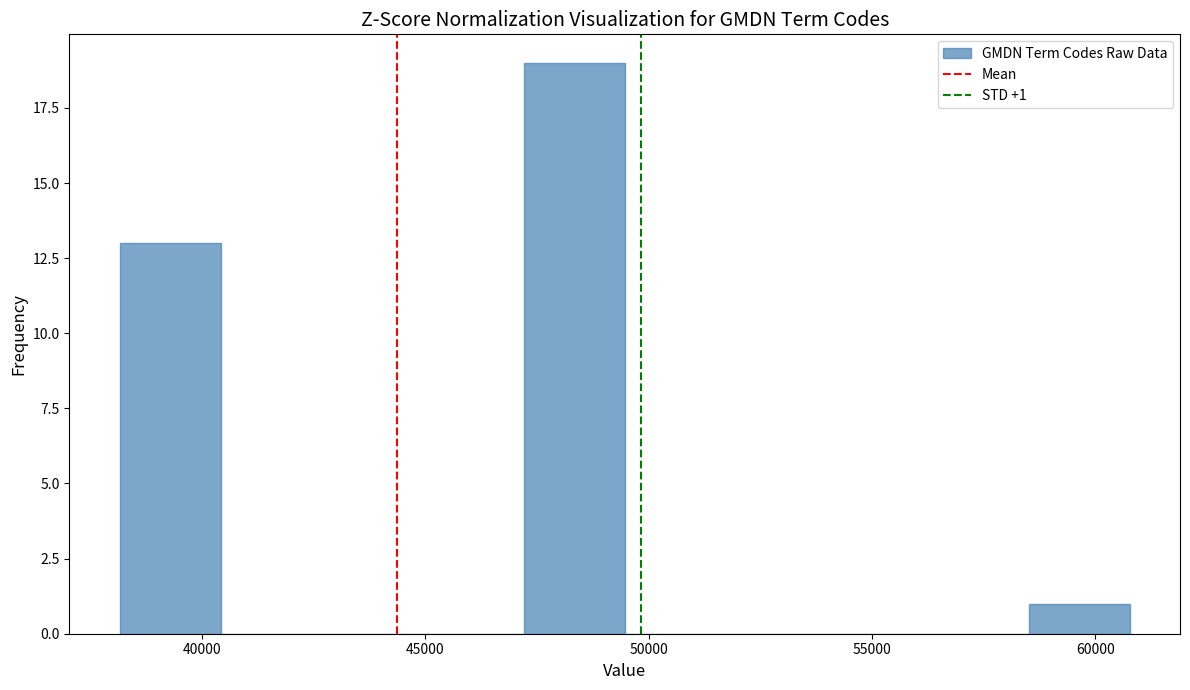

Over which range of the x-axis is the bar tallest?

47000 to 49500